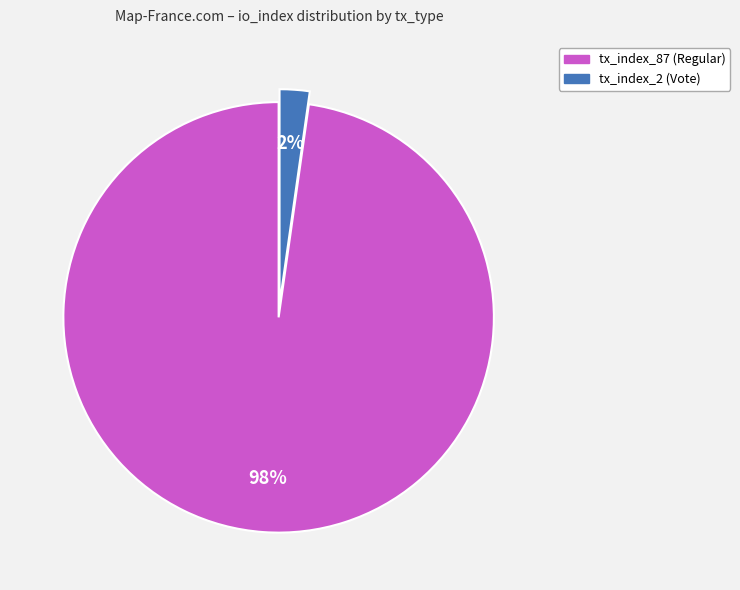

Which category has the biggest portion of the pie?

tx_index_87 (Regular)